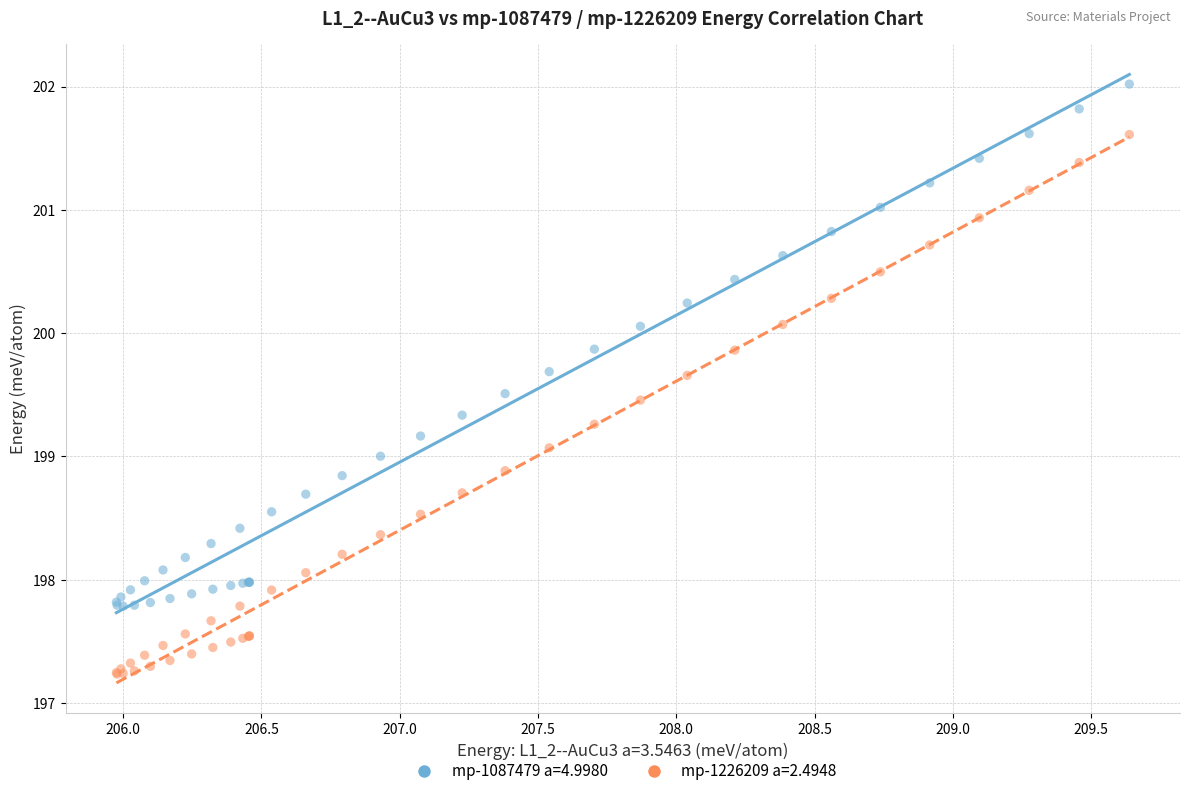

Which series reaches the maximum Y coordinate?

mp-1087479 a=4.9980